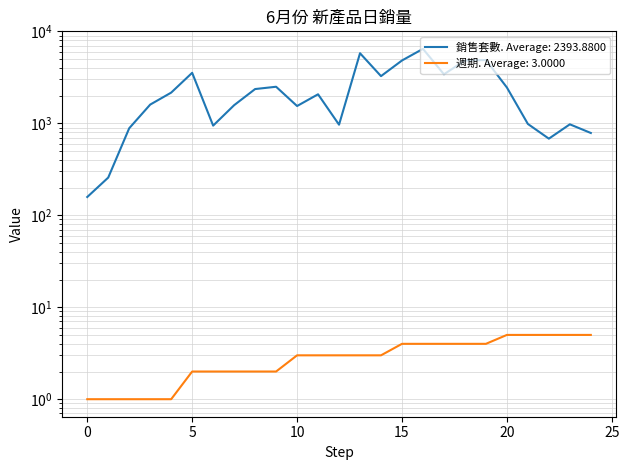

How many lines are shown in the chart?

2